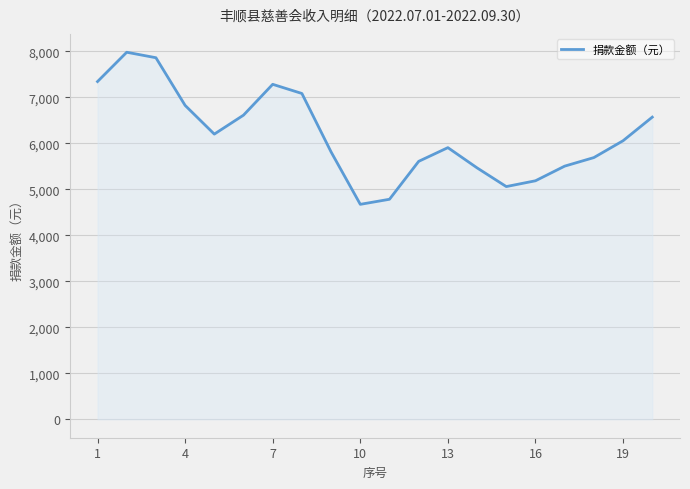

What is the maximum value shown in the chart?

7978